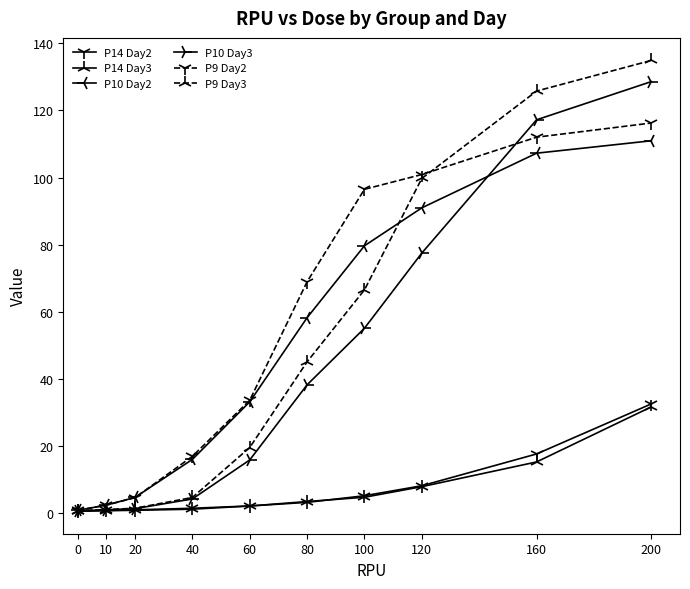

The value of P10 Day2 at 120 is 133.7. True or false?

False